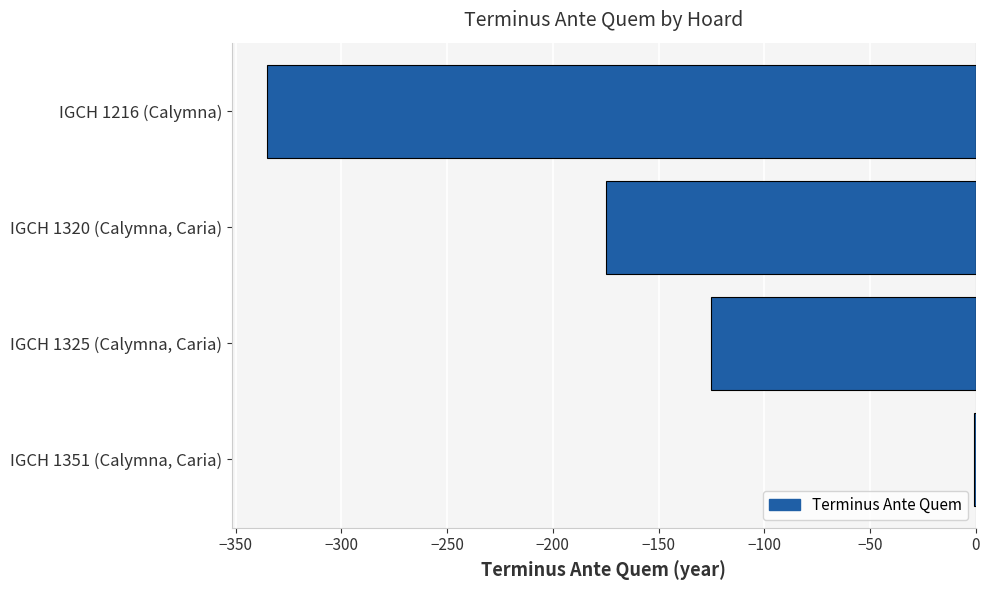

Count the number of data series in this chart.

1